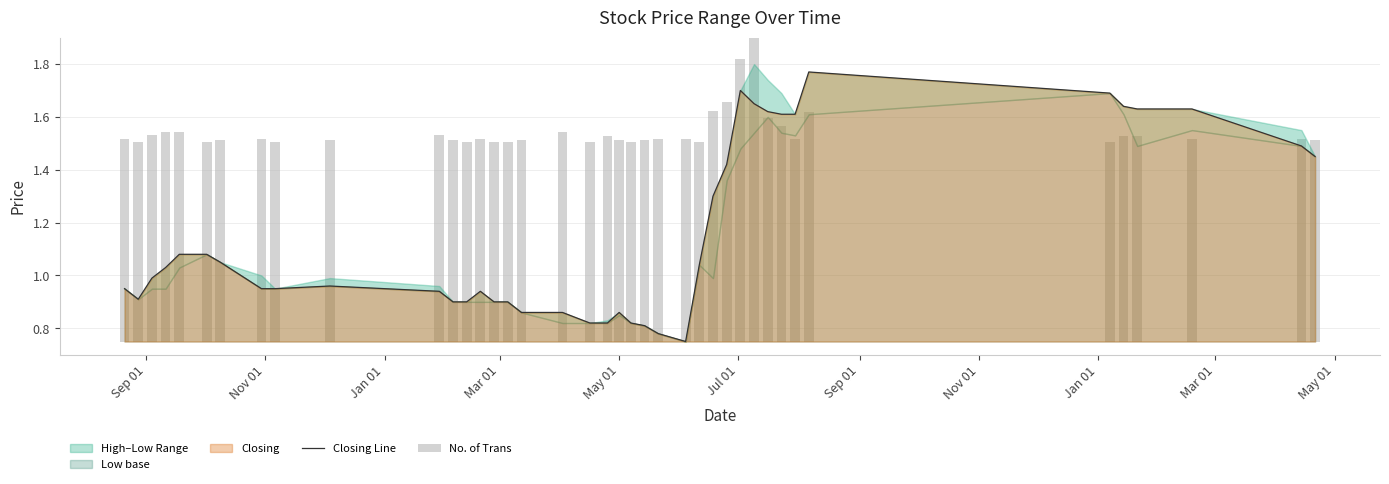

What is the difference between the maximum and minimum values in the No. of Trans series?

0.4